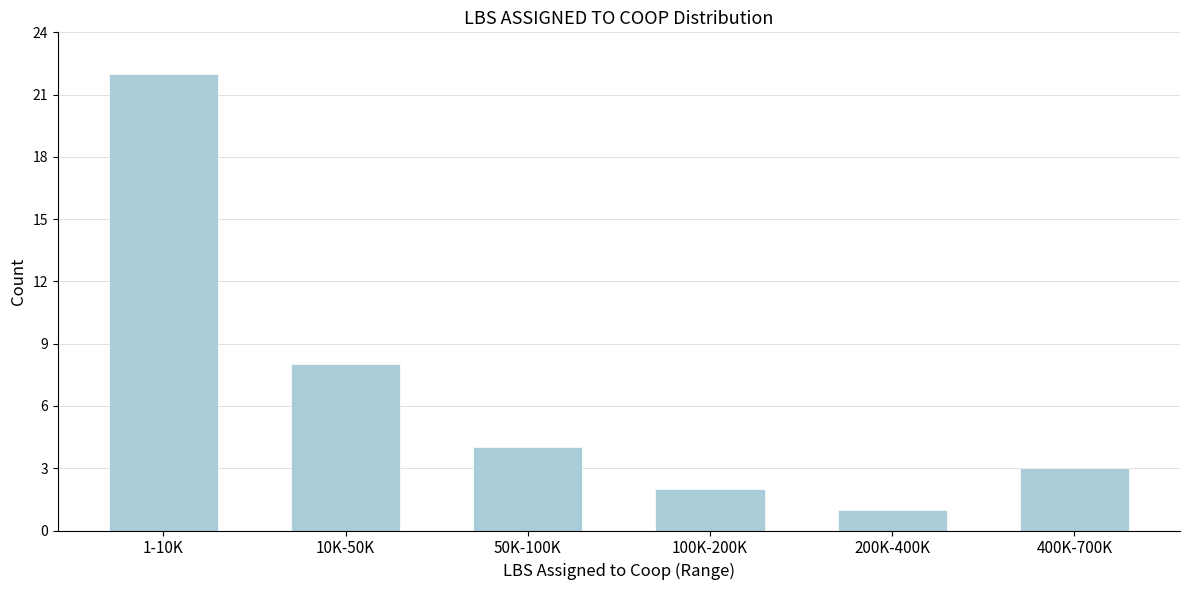

Reading left to right, transcribe all the data shown in this chart.

1-10K=22	10K-50K=8	50K-100K=4	100K-200K=2	200K-400K=1	400K-700K=3